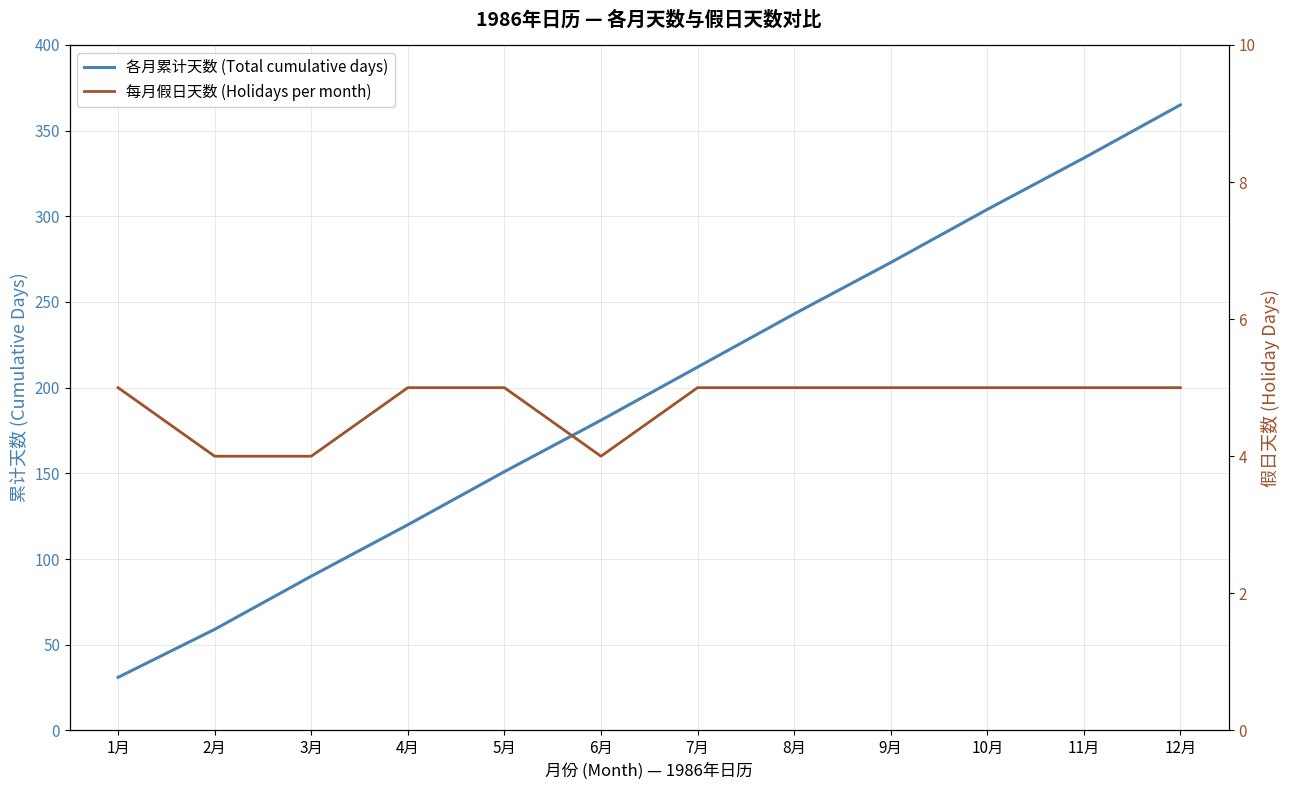

What is the total value across all series at 1月?

36